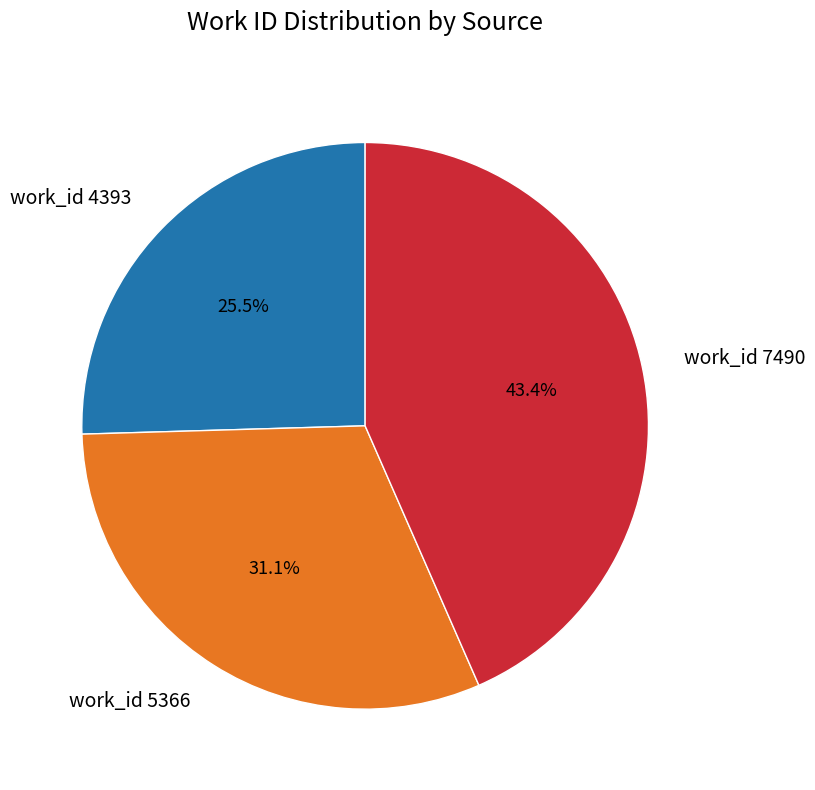

Does any single category account for the majority?

No